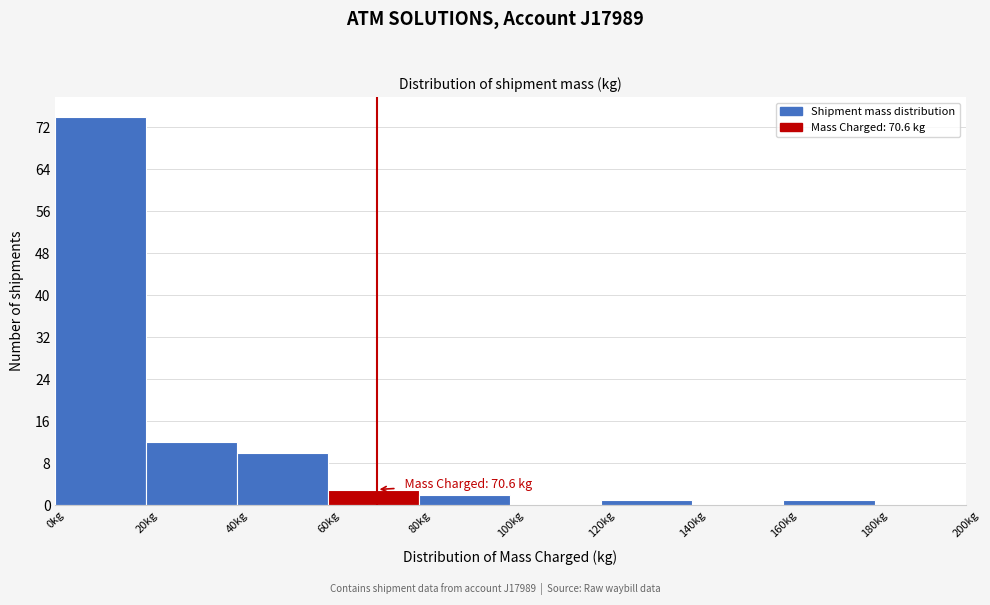

Which range on the x-axis has the tallest bar?

0 to 20